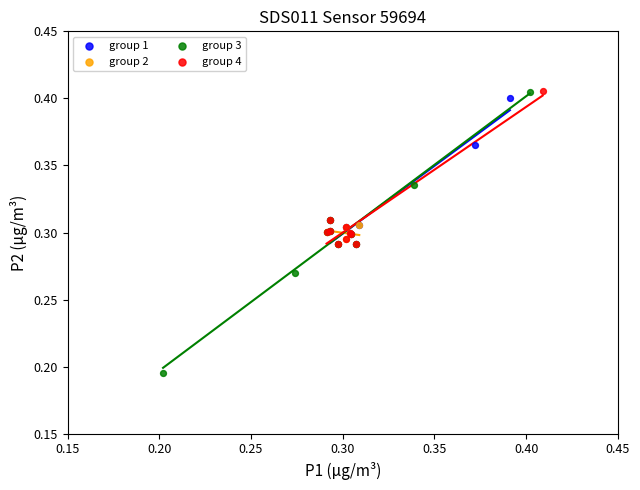

Which series reaches the minimum Y coordinate?

group 3